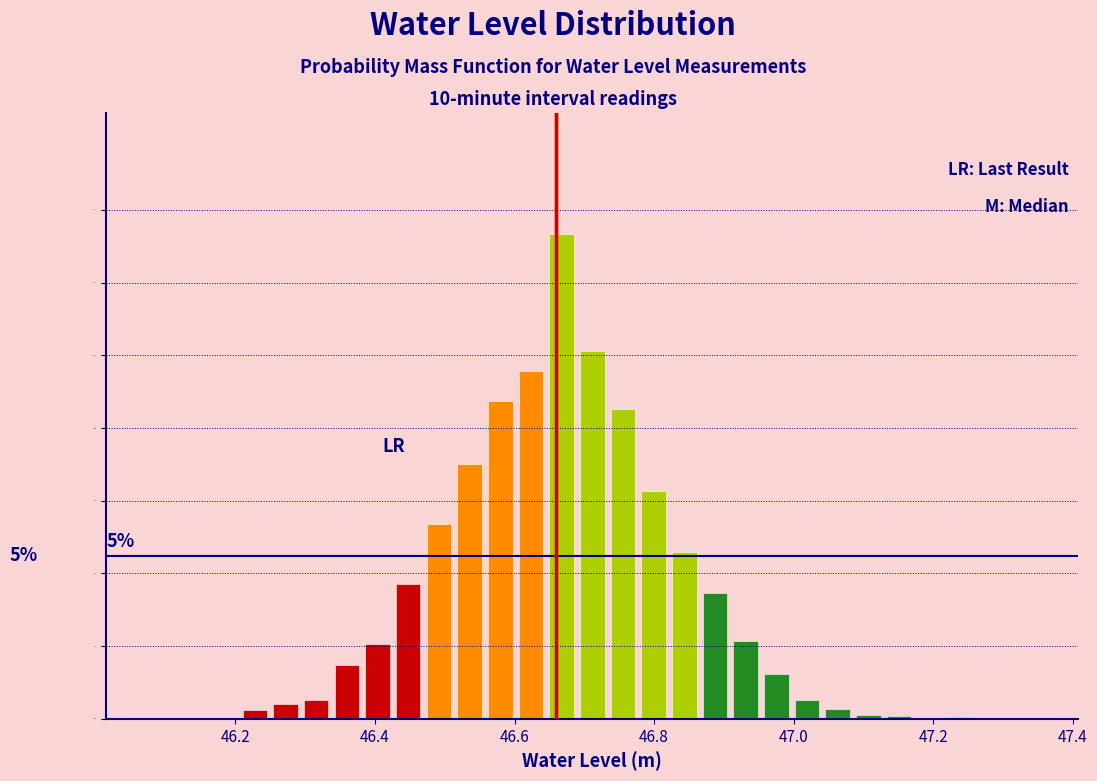

Read against the x-axis, roughly where is the centre of the tallest bar?

46.66